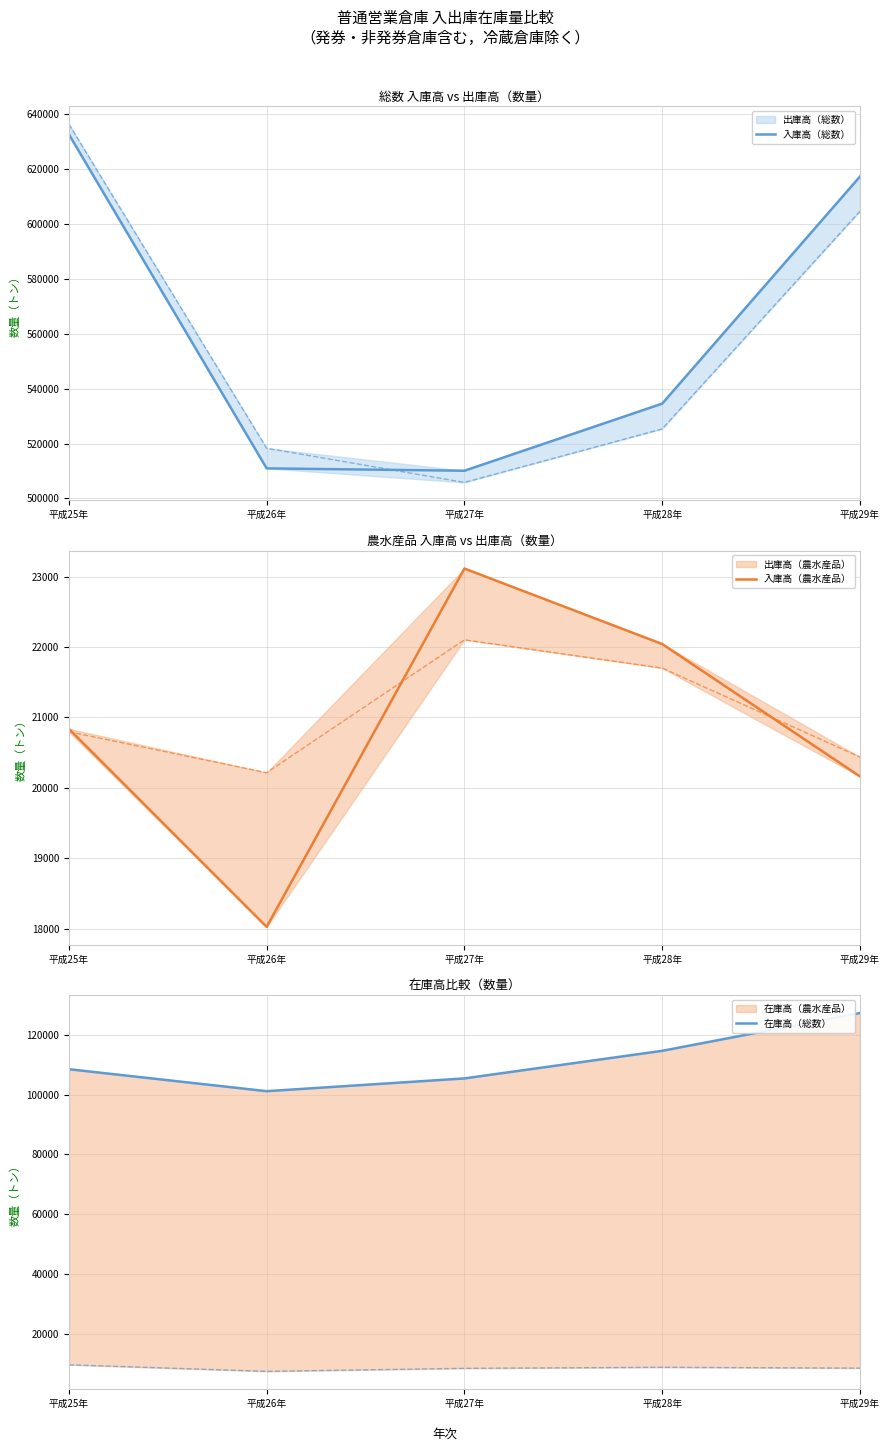

In 入庫高（総数）, how many points are lower than both neighbors (excluding endpoints)?

1